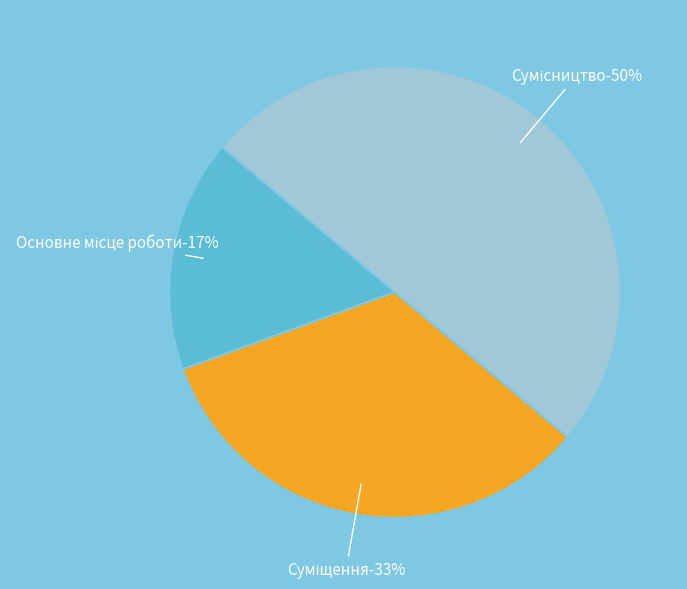

To the nearest percent, what is the difference between the largest and smallest slice percentages?

33%